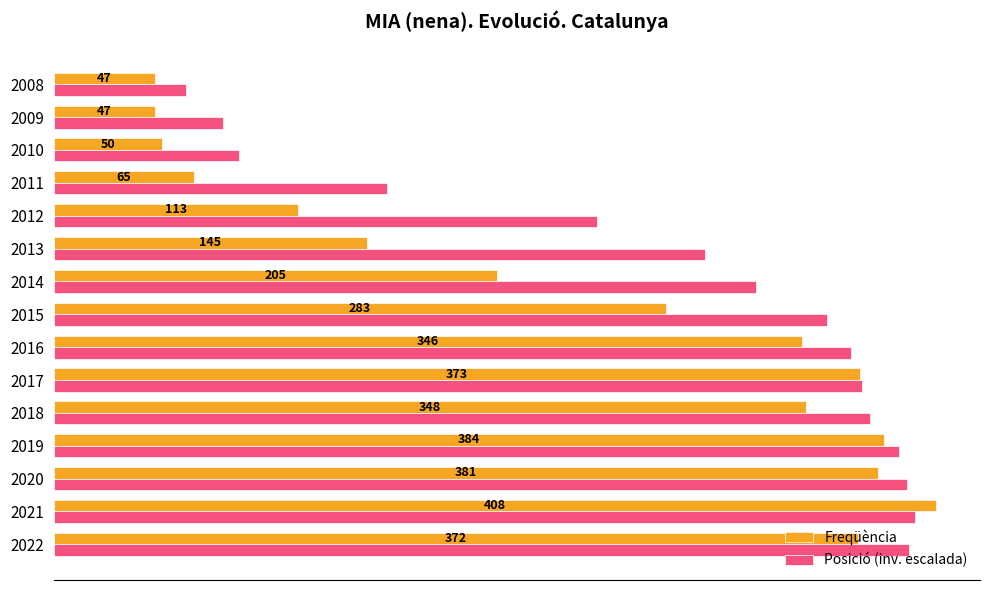

Which series has the widest spread of values?

Freqüència